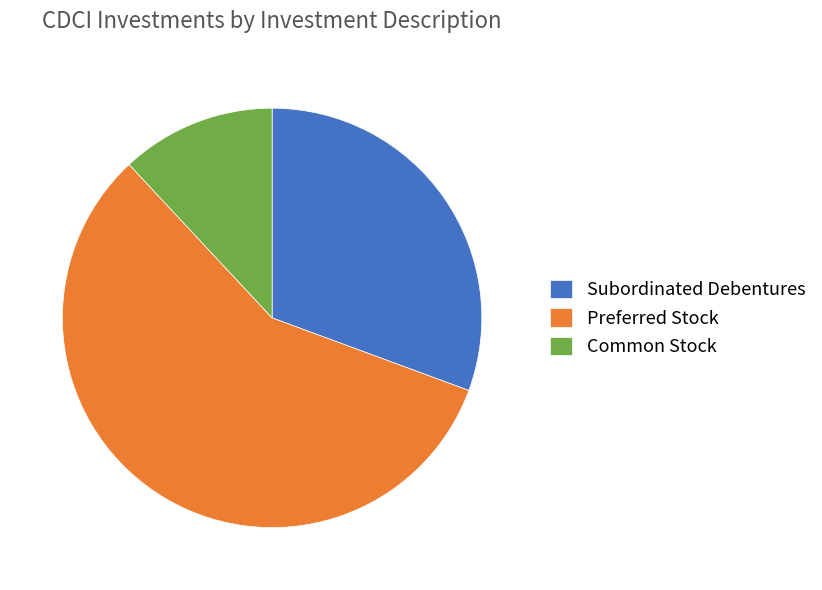

True or false: Common Stock accounts for 2% of the total.

False